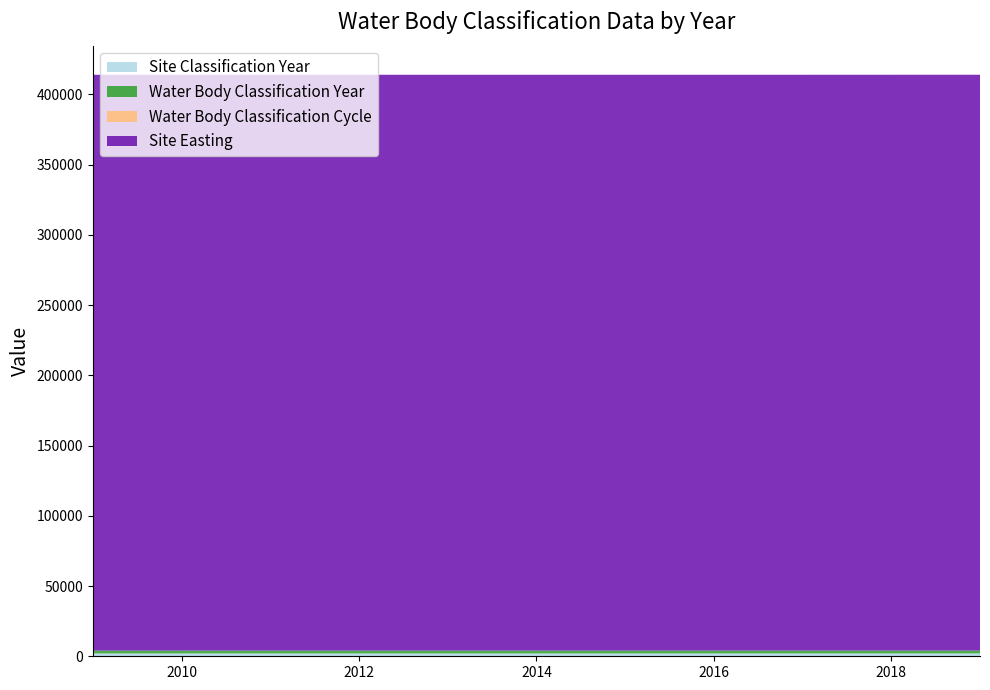

Reading right to left, transcribe all the data shown in this chart.

Site Classification Year: 2019	2016	2015	2014	2013	2011	2010	2009
Water Body Classification Year: 2019	2016	2015	2014	2013	2011	2010	2009
Water Body Classification Cycle: 3	2	2	2	1	1	1	1
Site Easting: 409887	409887	409887	409887	409887	409887	409887	409887